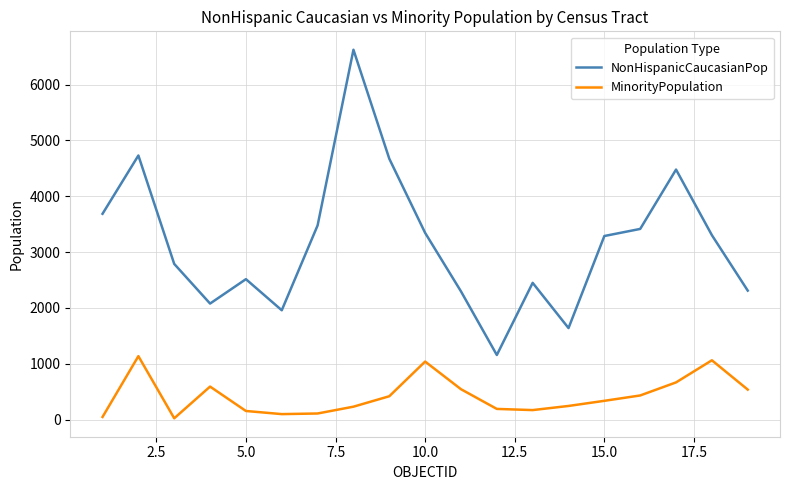

What are all the series names shown in the legend?

NonHispanicCaucasianPop, MinorityPopulation